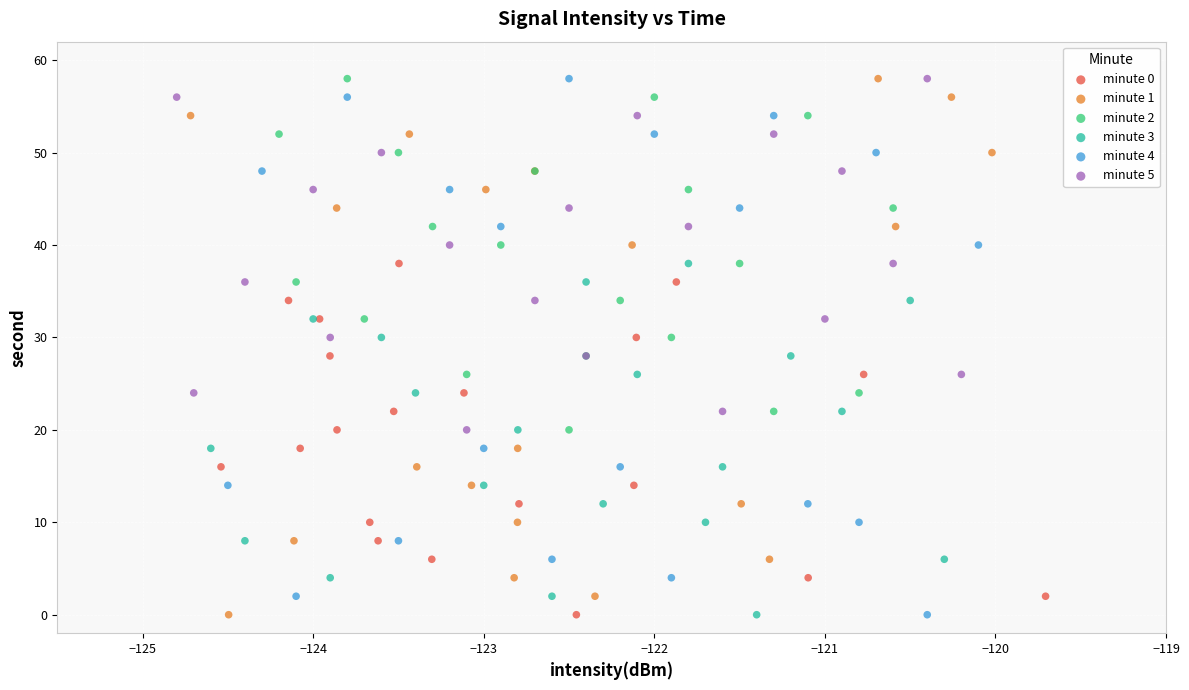

What are all the series names shown in the legend?

minute 0, minute 1, minute 2, minute 3, minute 4, minute 5